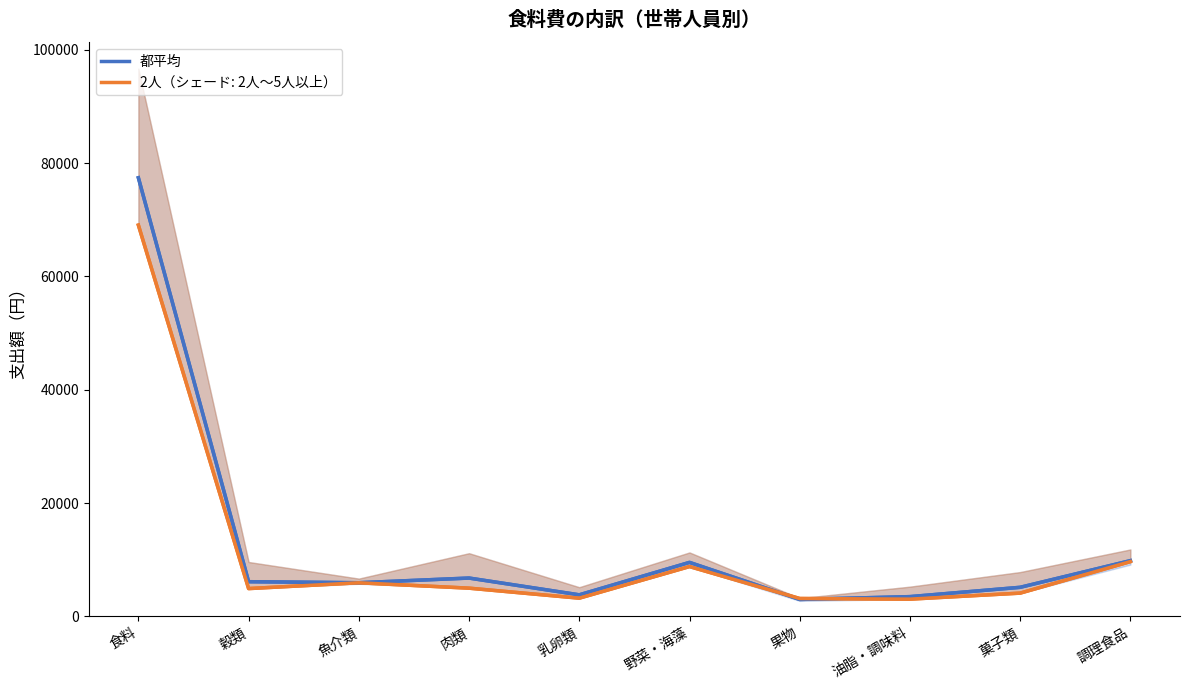

How many times do 2人 and 都平均 cross each other?

2